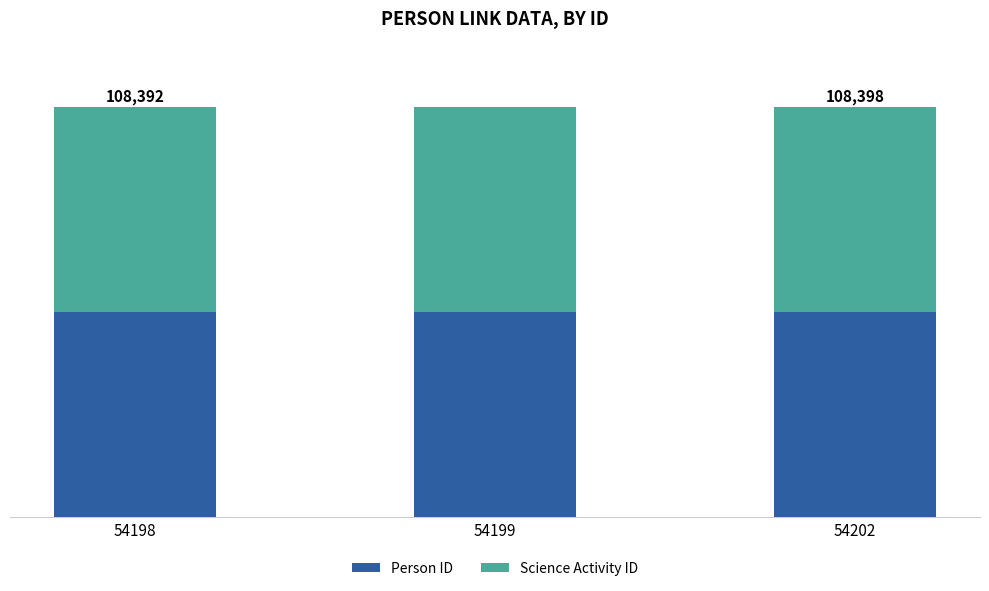

Is it true that Person ID equals 73997 at 54202?

False